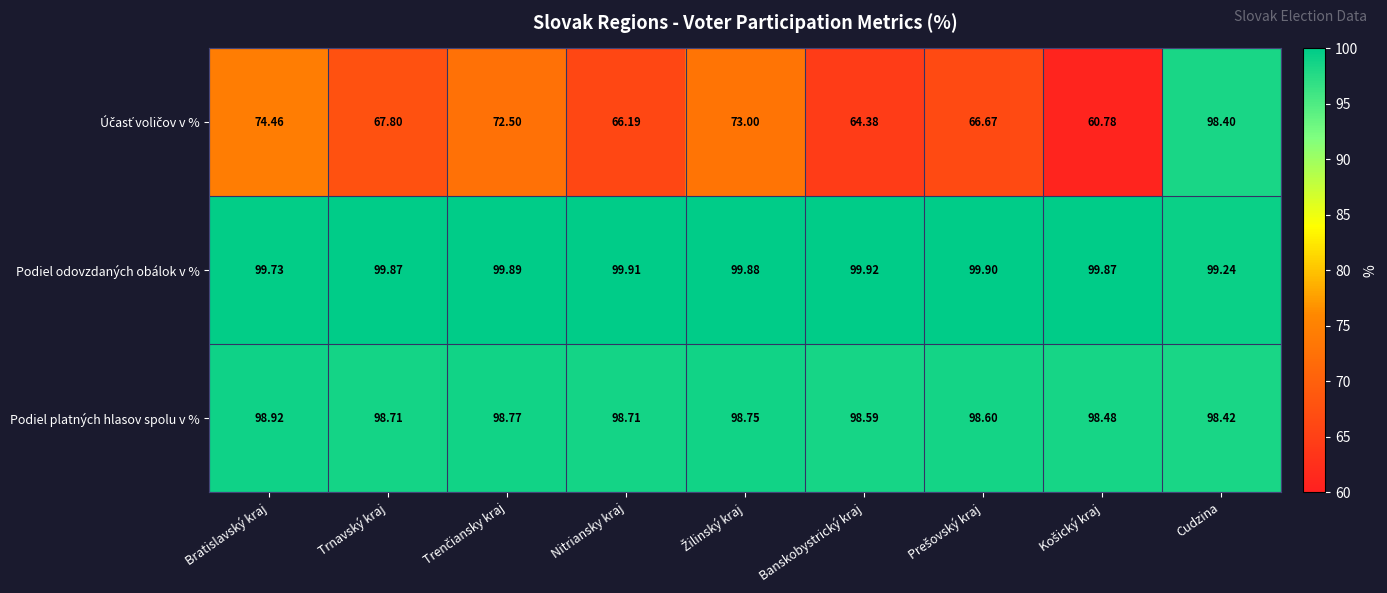

How many data points does each series have?

9